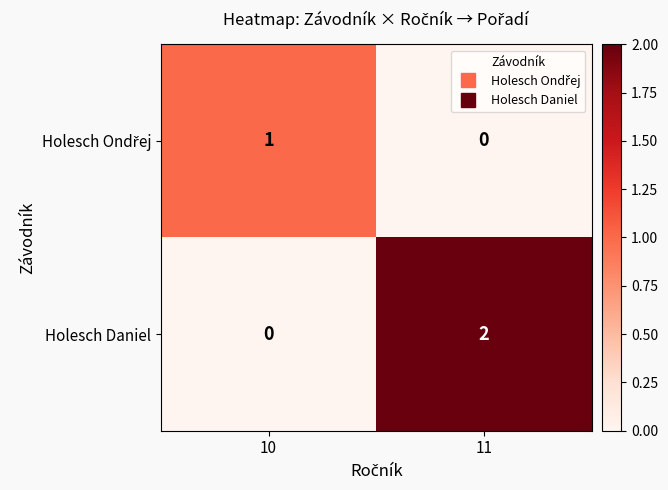

Which series has the largest total across all categories?

Holesch Daniel